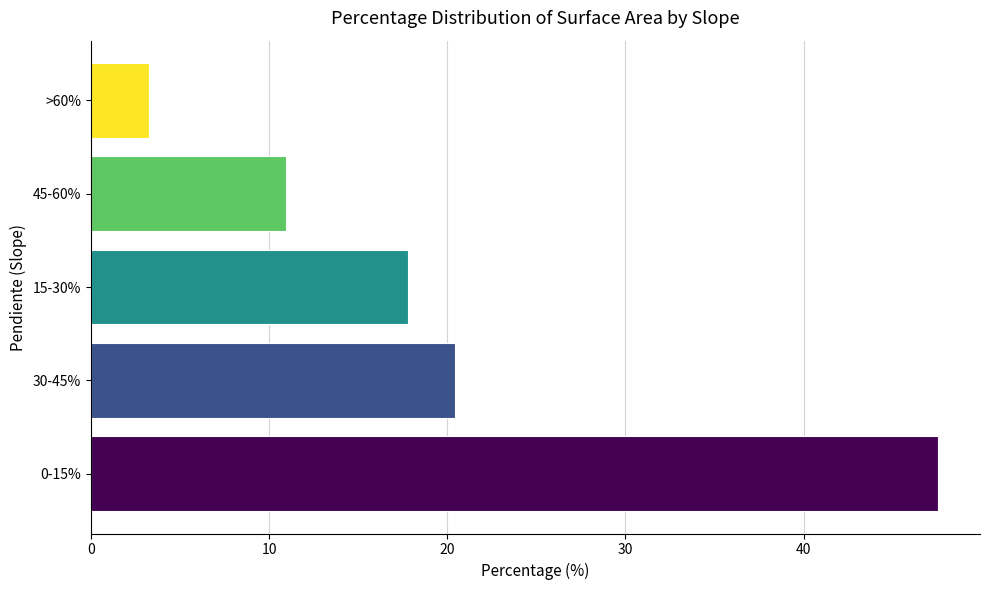

What is the greatest value displayed?

47.5